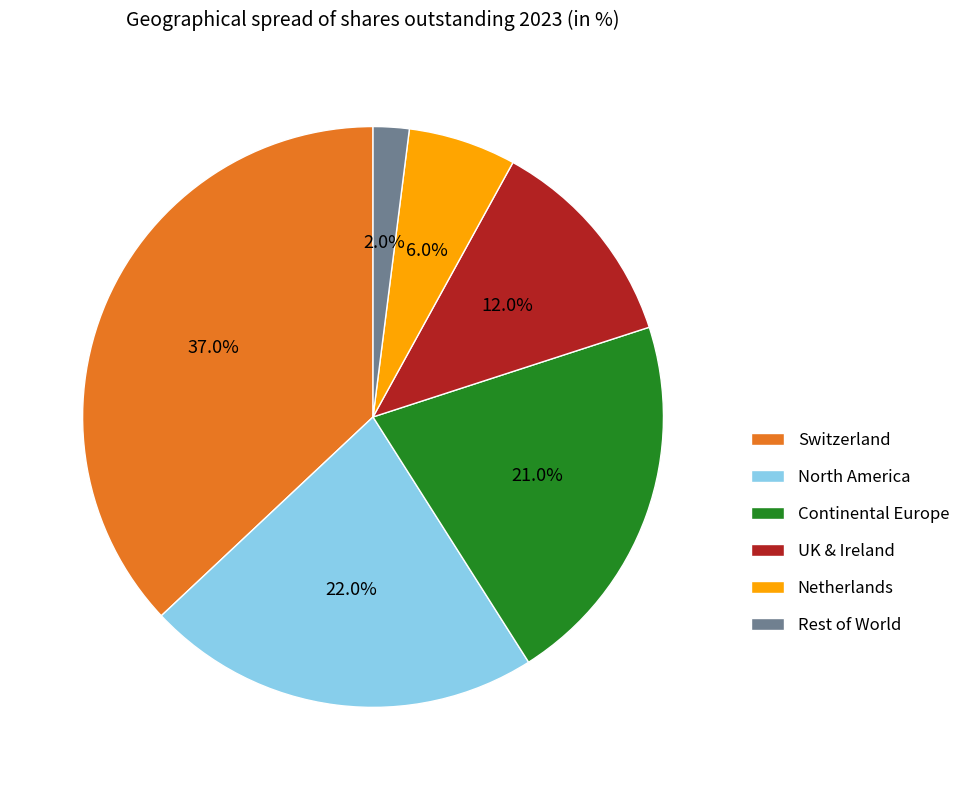

What percentage is the Rest of World slice, to the nearest percent?

2%